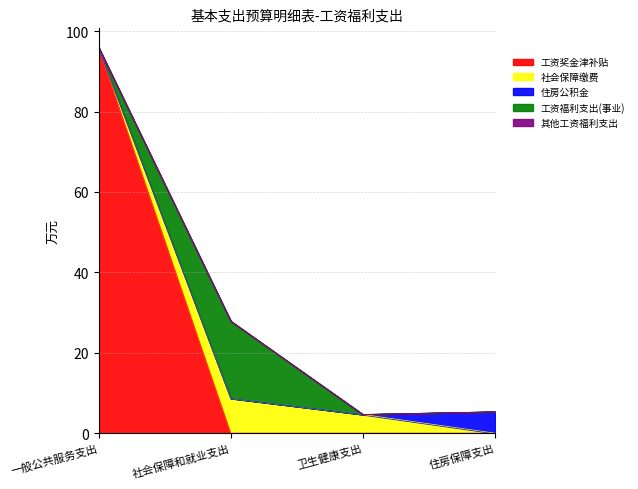

What are all the series names shown in the legend?

工资奖金津补贴, 社会保障缴费, 住房公积金, 工资福利支出(事业), 其他工资福利支出